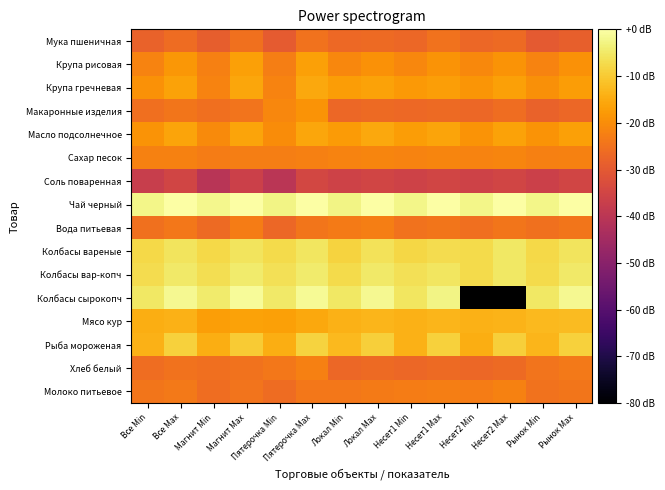

What is the difference between the second highest and minimum values in the Соль поваренная series?

5.5